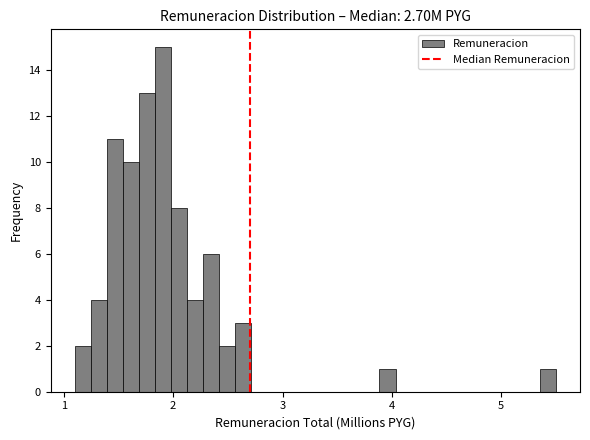

Around what value on the x-axis is the tallest bar? Give the approximate position of its centre, as read against the axis.

1.9